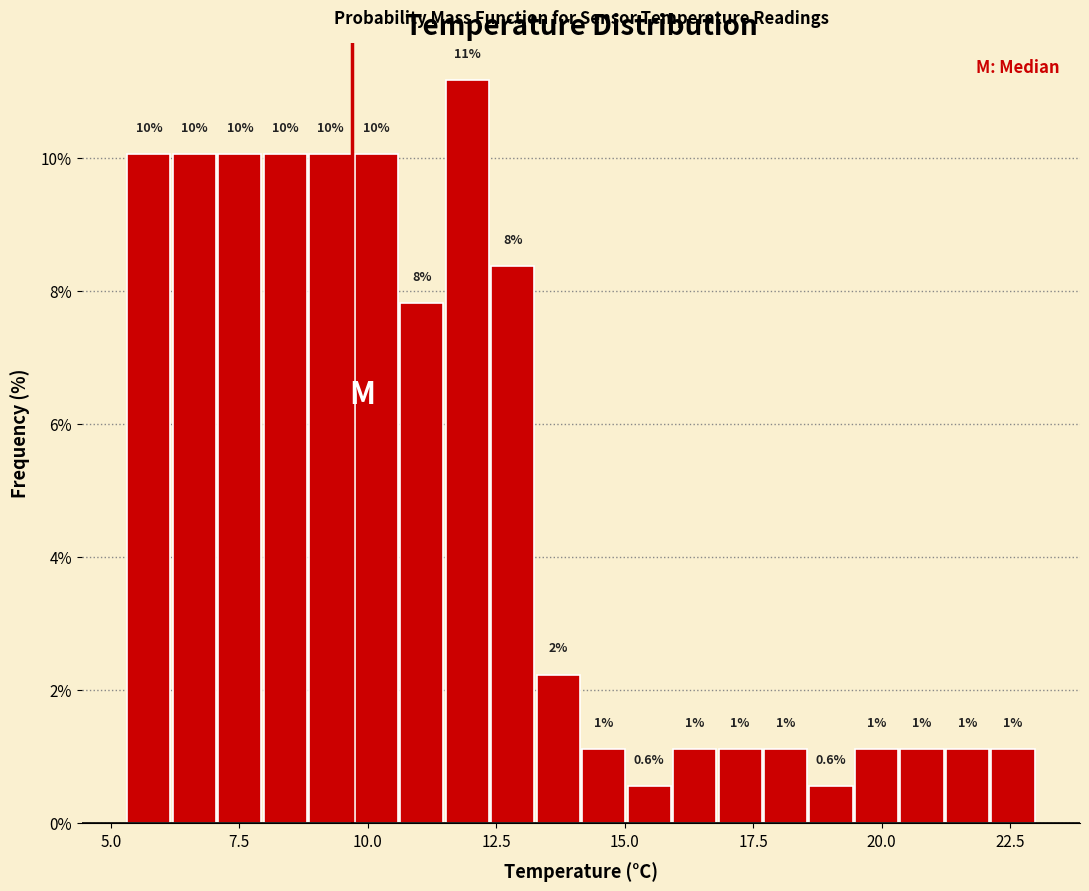

Read against the x-axis, roughly where is the centre of the tallest bar?

12.0